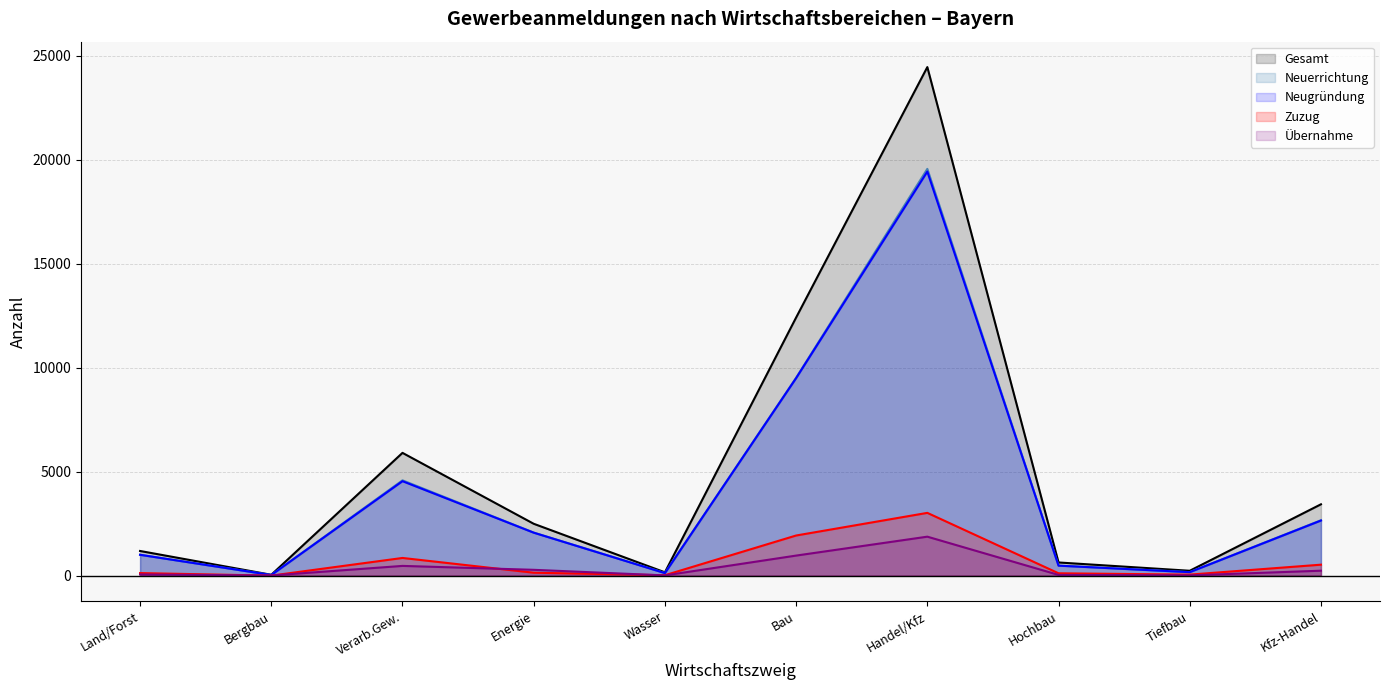

What is the greatest value displayed?

24443